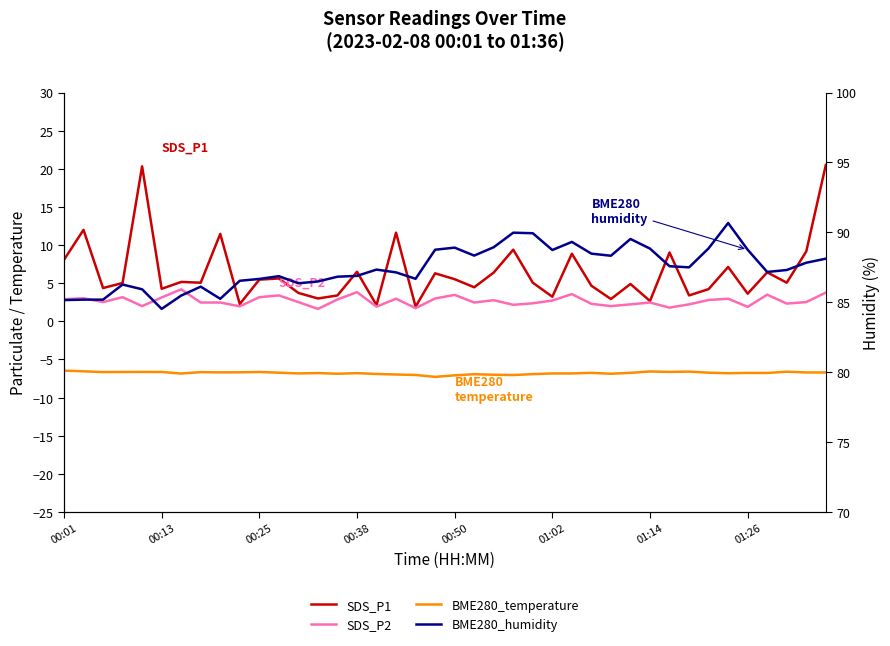

At which category does the chart reach its peak across all series?

34